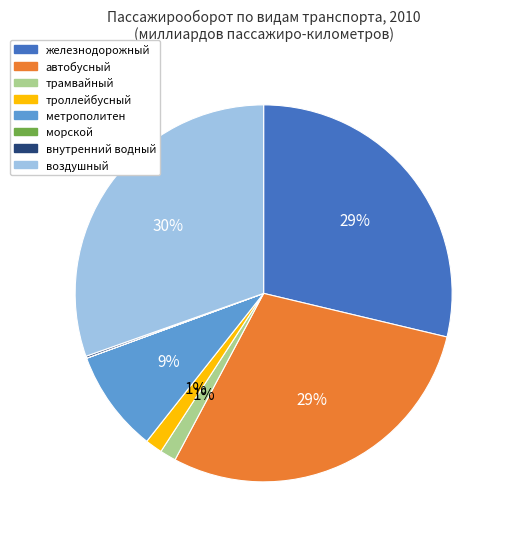

Is it true that метрополитен is 9% of the pie?

True